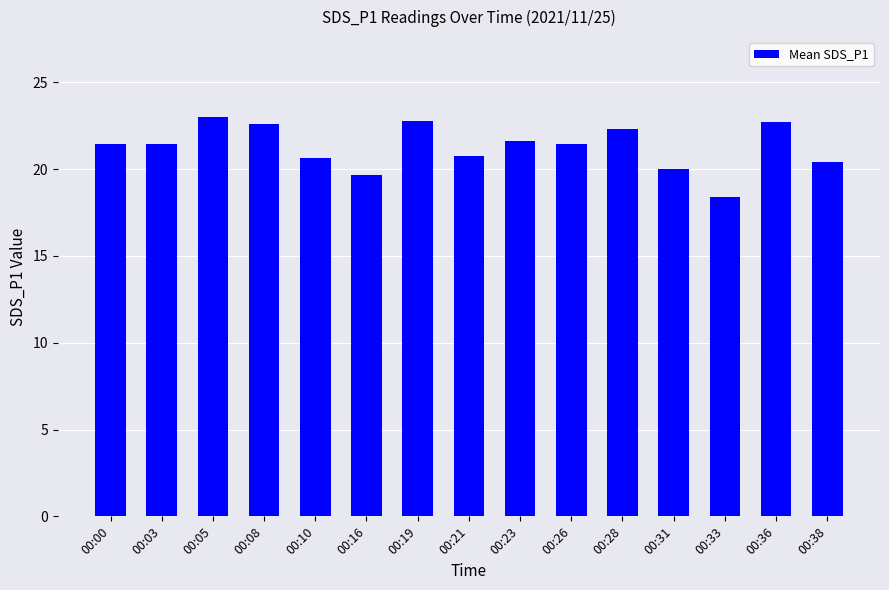

What is the value of the 7th bar from the left?

22.8